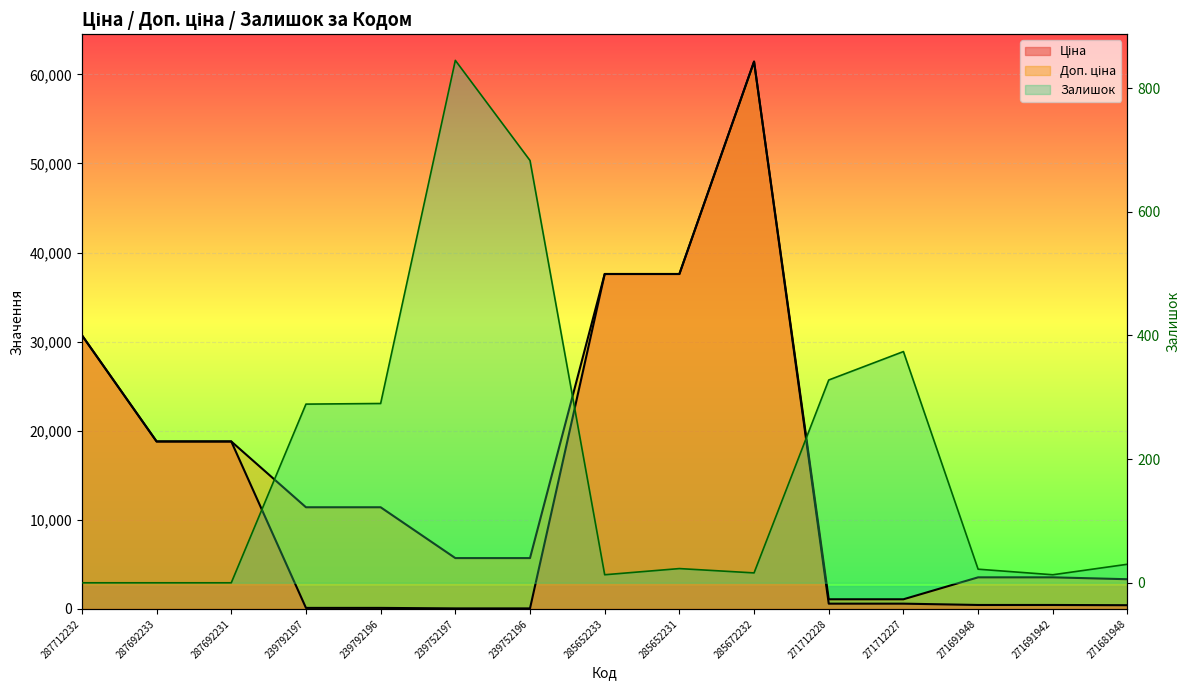

How many values in the Залишок series are below 23?

7